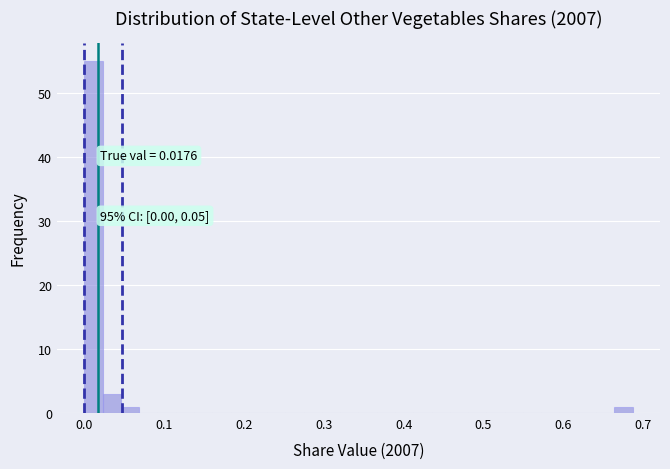

Read against the x-axis, roughly where is the centre of the tallest bar?

0.01